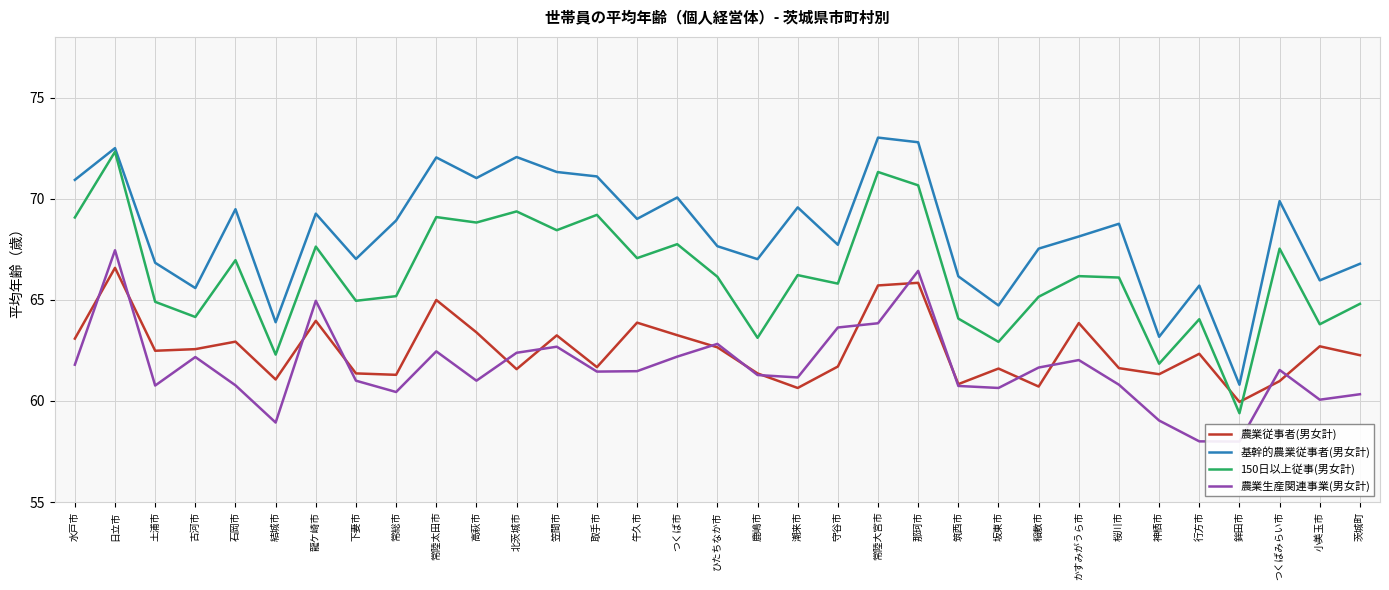

Which category has the highest value in the 150日以上従事(男女計) series?

日立市